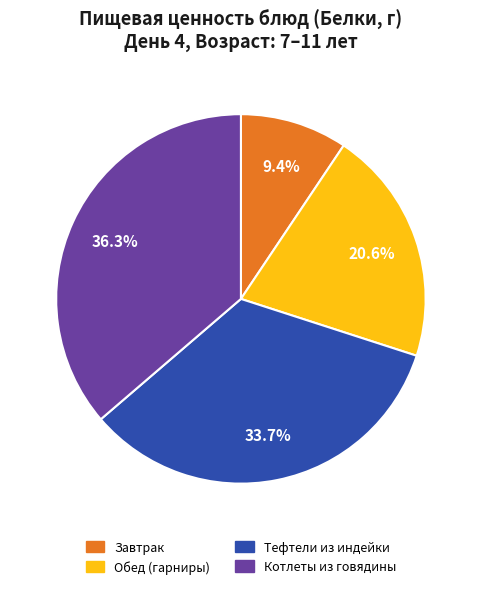

Does any single category account for the majority?

No